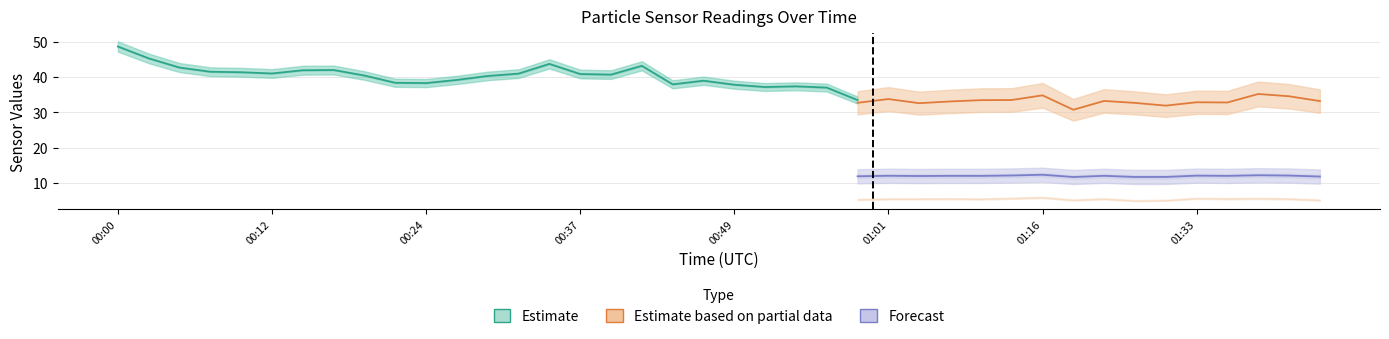

At which label does P1 reach its peak?

00:00